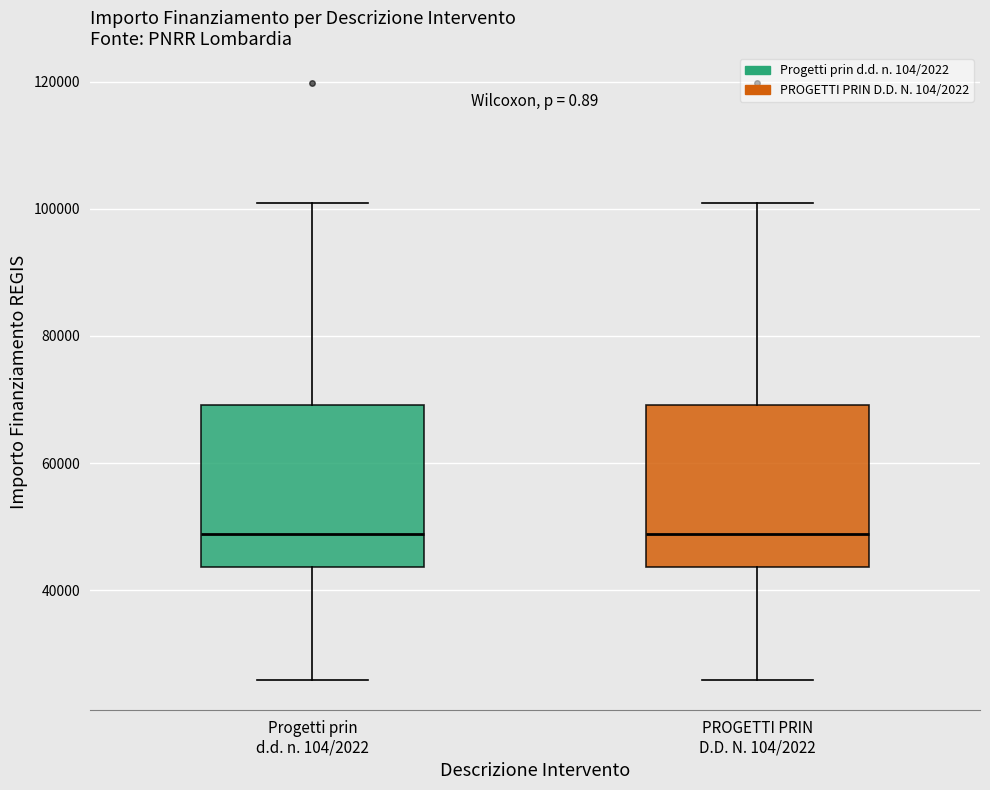

Reading left to right, transcribe this box plot: for each box, give where its median line is, the range the box spans, and where its two whiskers end, as read against the y-axis. The values are not printed on the chart, so give them approximately, as read against the axis.

Progetti prin d.d. n. 104/2022: median 48000, box 44000 to 70000, whiskers 26000 to 100000
PROGETTI PRIN D.D. N. 104/2022: median 48000, box 44000 to 70000, whiskers 26000 to 100000